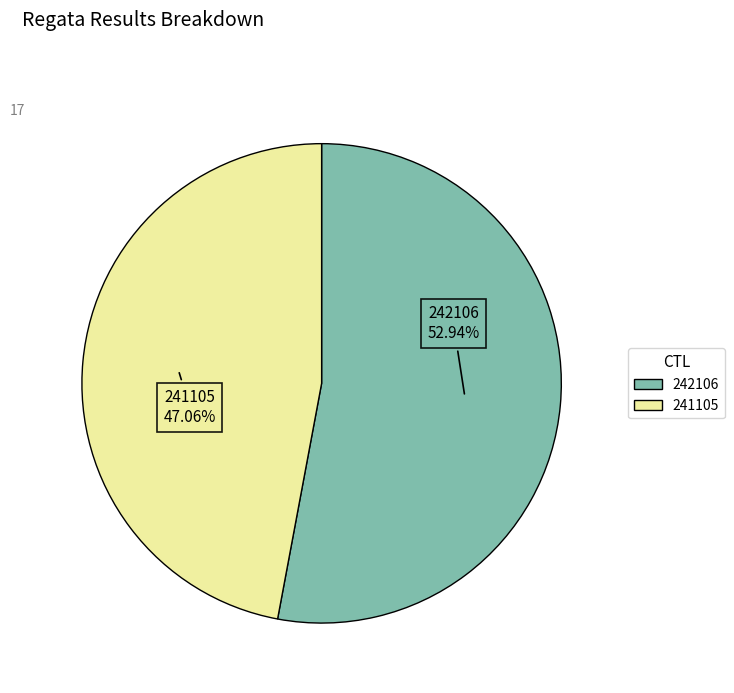

To the nearest percent, what is the combined percentage of 241105 and 242106?

100%